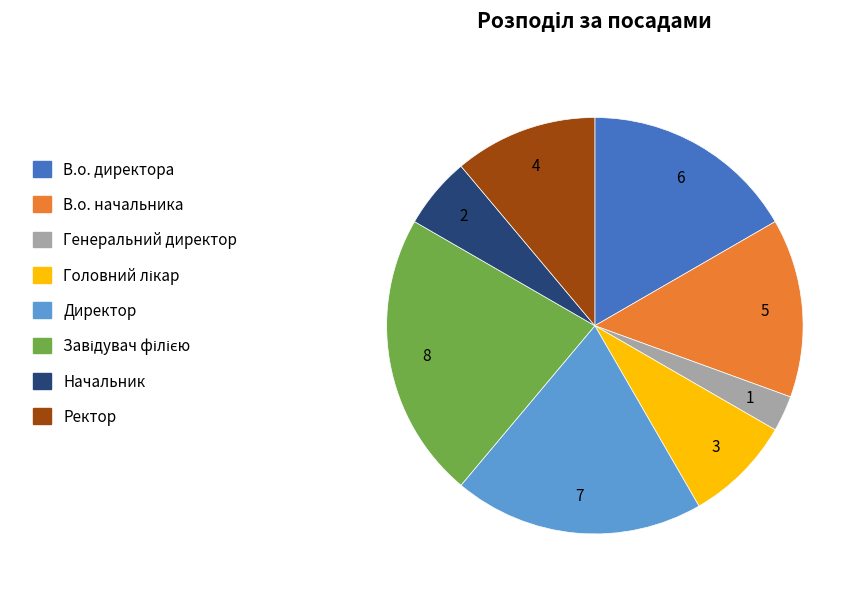

Is Директор the majority of the pie?

No